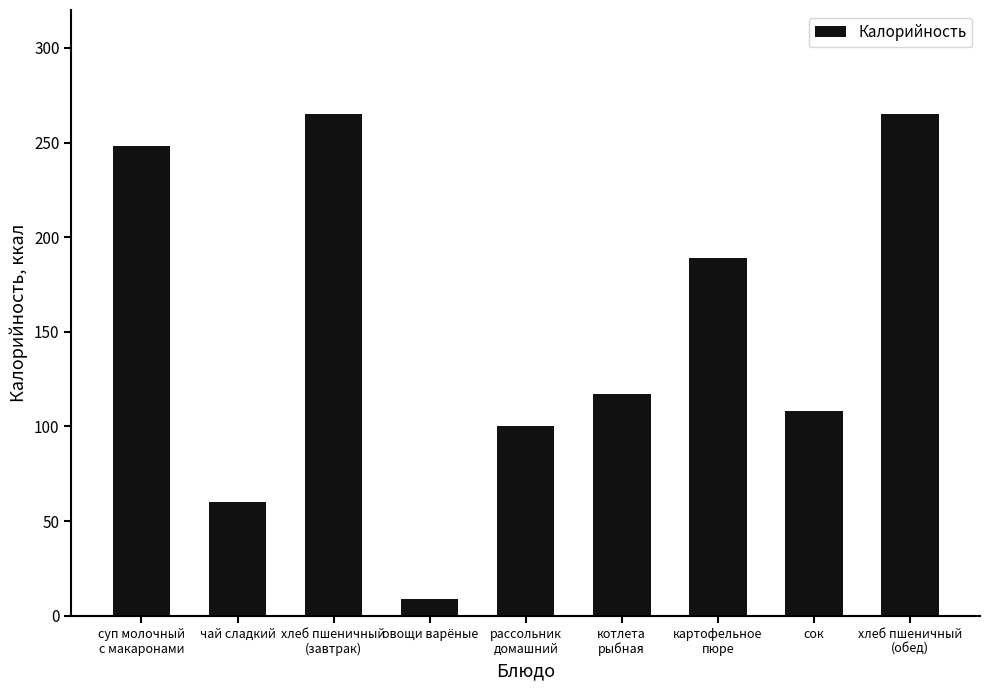

What is the label of the 8th bar from the left?

сок